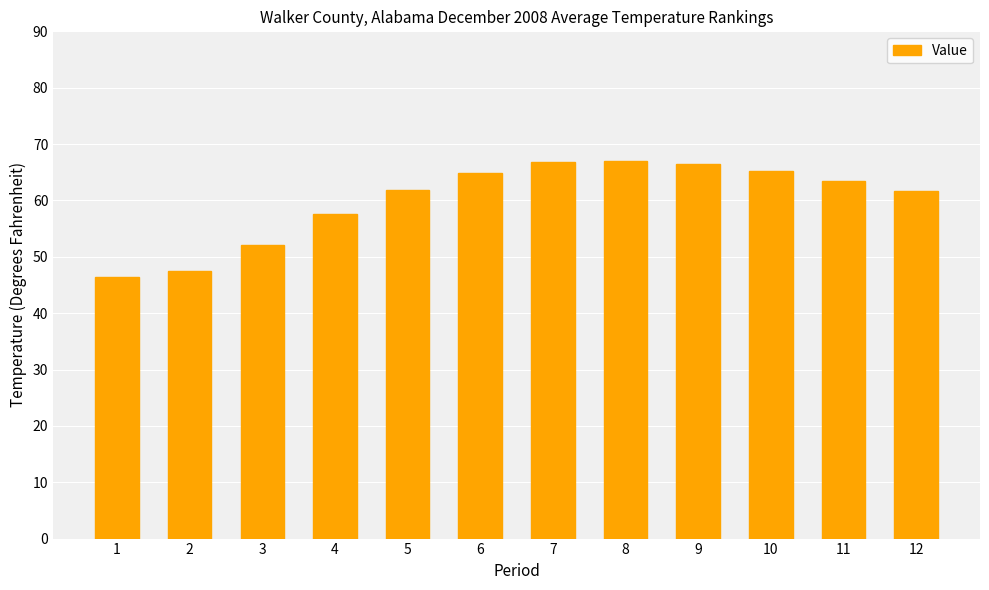

What is the change in value from 9 to 10?

-1.2